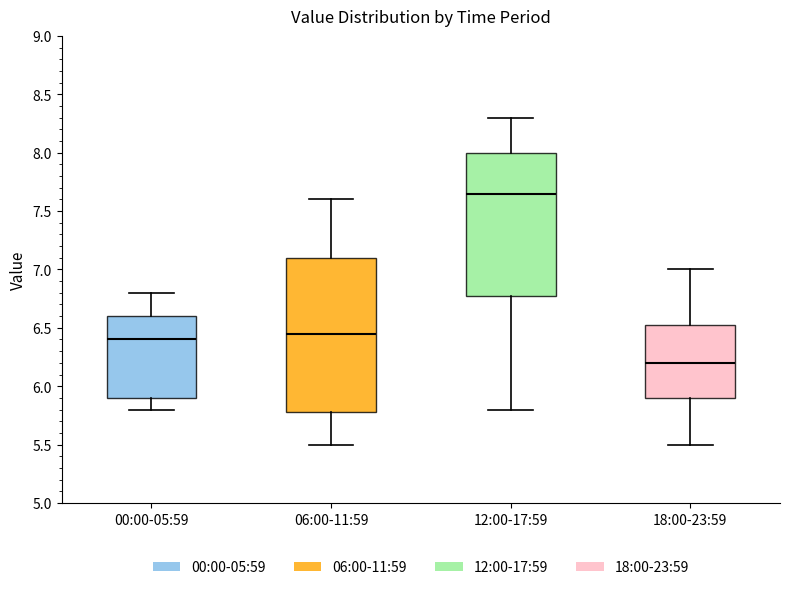

Which box has the lowest median line?

18:00-23:59